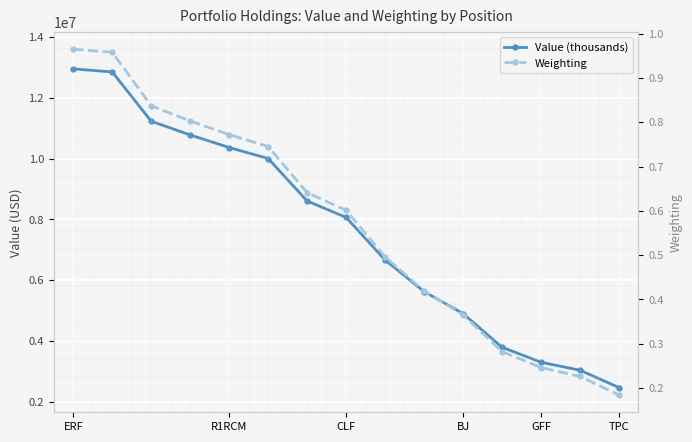

What is the spread (max minus min) of values at TPC?

2464999.8